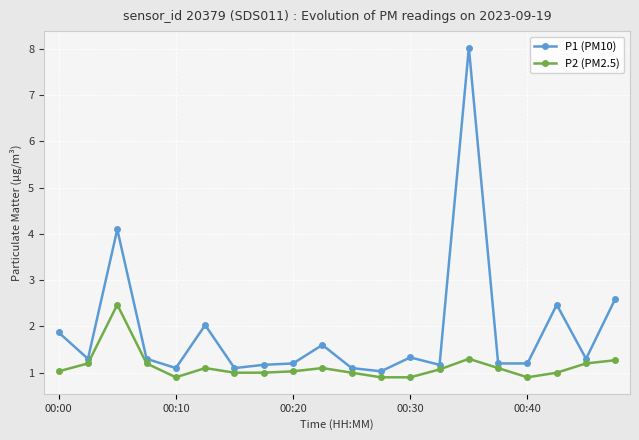

Rank the series by their average value, from highest to lowest.

P1 (PM10), P2 (PM2.5)